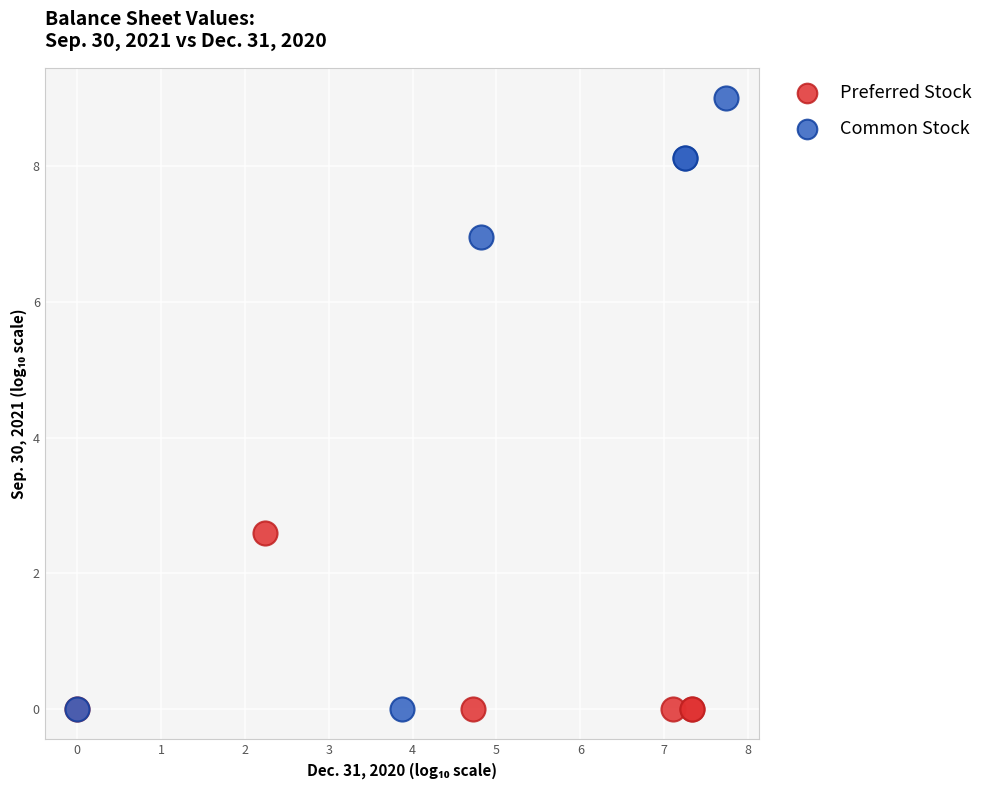

Which series contains the highest Y value?

Common Stock